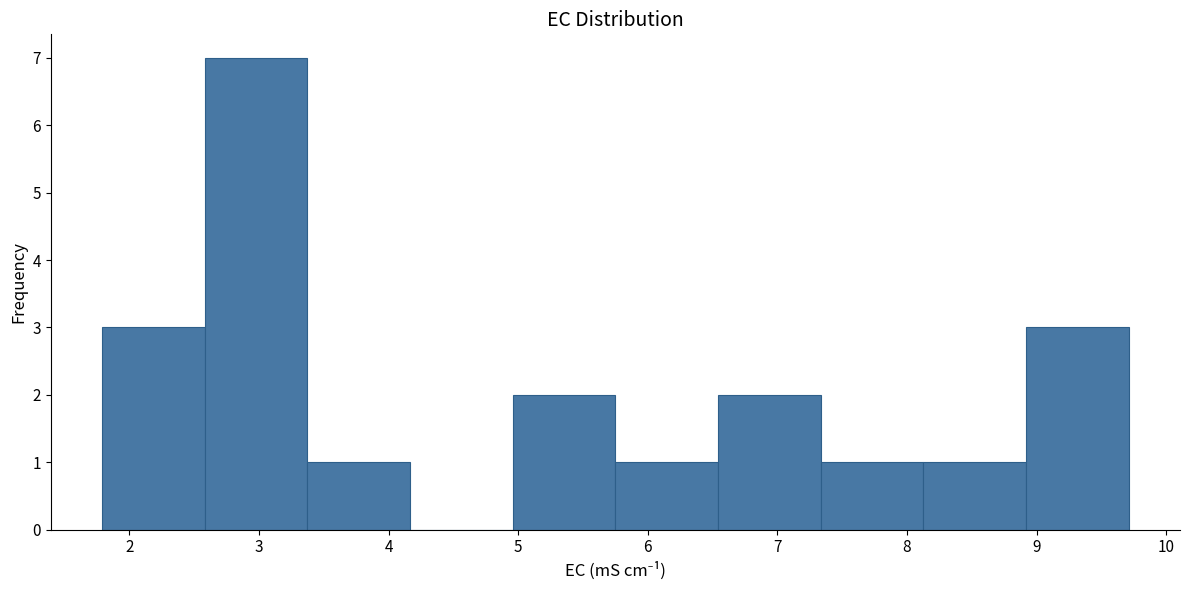

Reading left to right, list every bar in this chart as the range it spans on the x-axis followed by its height. Neither the bar edges nor the heights are printed on the chart, so give them approximately, as read against the axes.

1.8 to 2.6: 3
2.6 to 3.4: 7
3.4 to 4.2: 1
4.2 to 5.0: 0
5.0 to 5.8: 2
5.8 to 6.5: 1
6.5 to 7.3: 2
7.3 to 8.1: 1
8.1 to 8.9: 1
8.9 to 9.7: 3